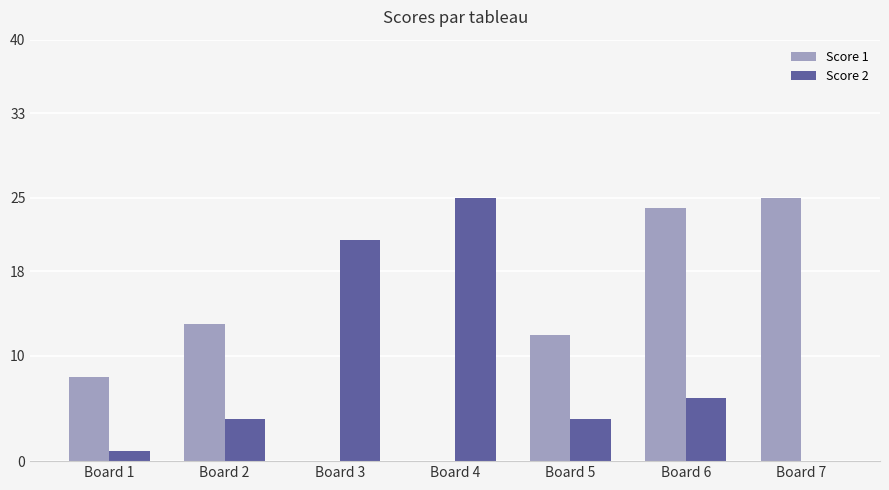

At which category is the sum across all series the highest?

Board 6